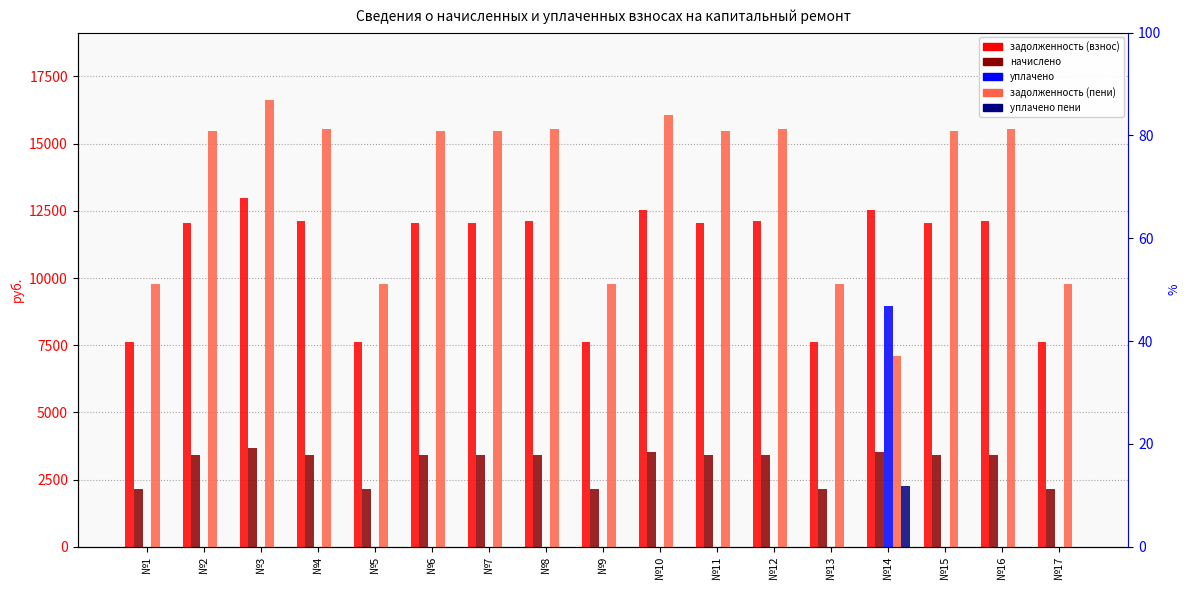

Between №8 and №14, which series saw the biggest shift?

уплачено